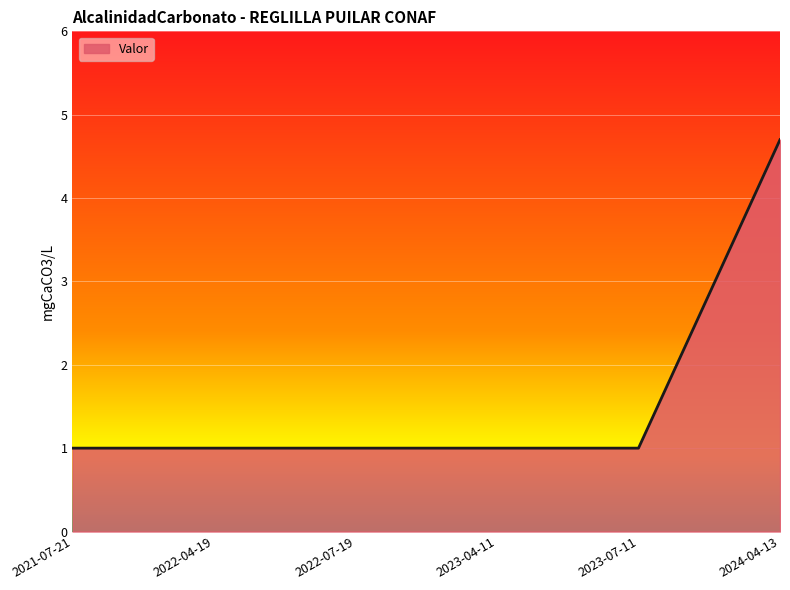

True or false: the data shows 1.0 at 2022-04-19.

True